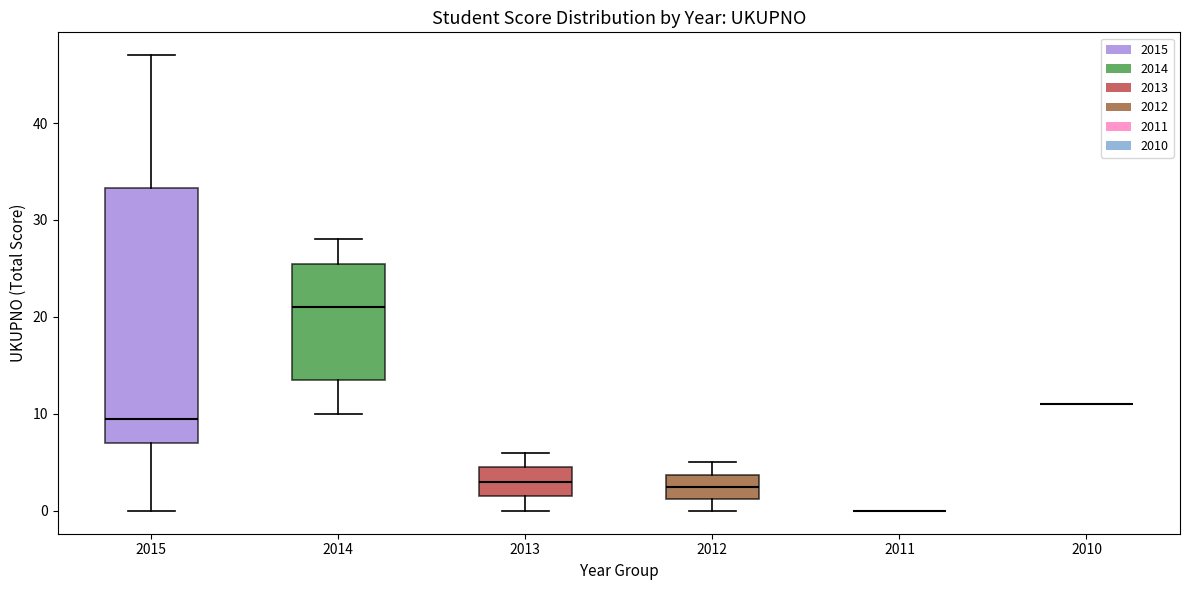

Which box is the tallest, from its lower edge to its upper edge?

2015